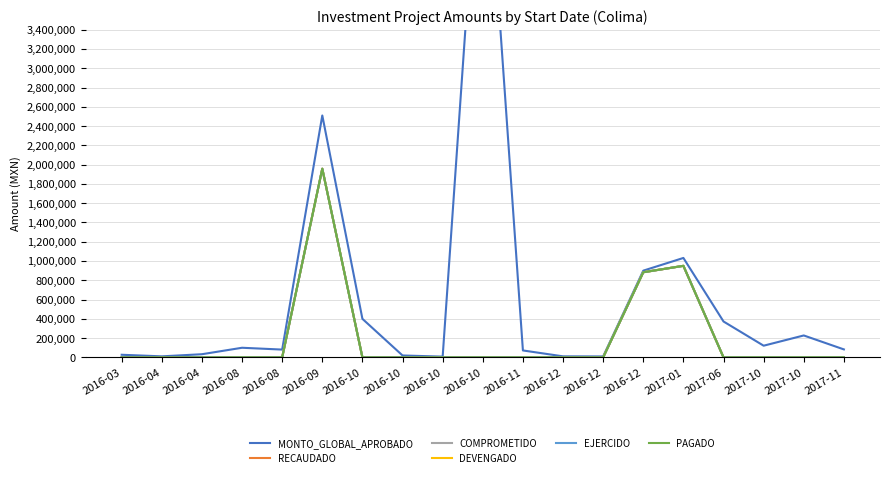

The PAGADO series shows 0.0 at 2016-08. True or false?

True